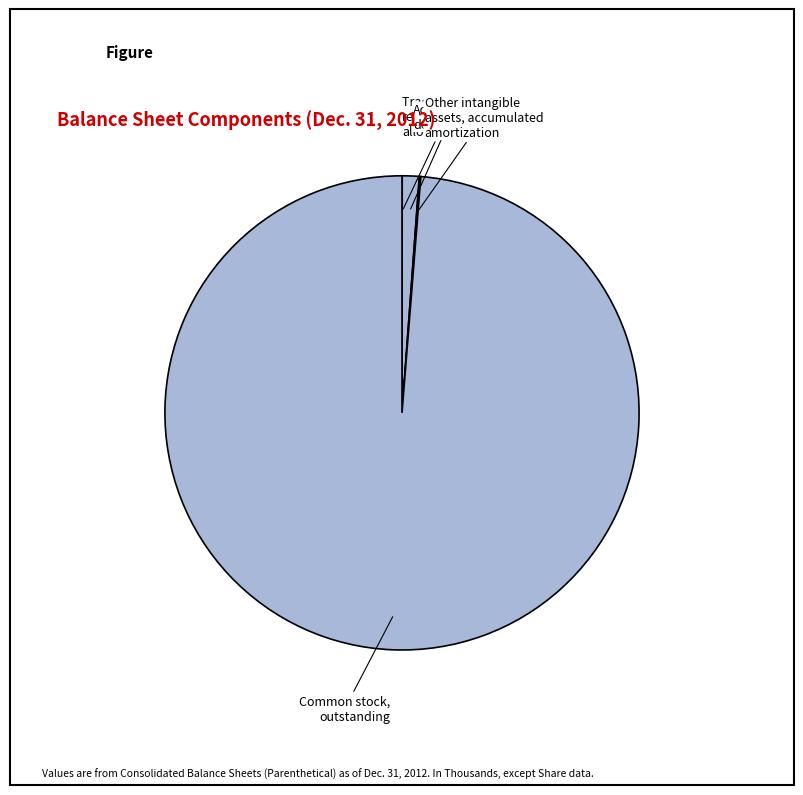

Do Common stock, outstanding and Accumulated depreciation together represent more than half of the pie?

Yes